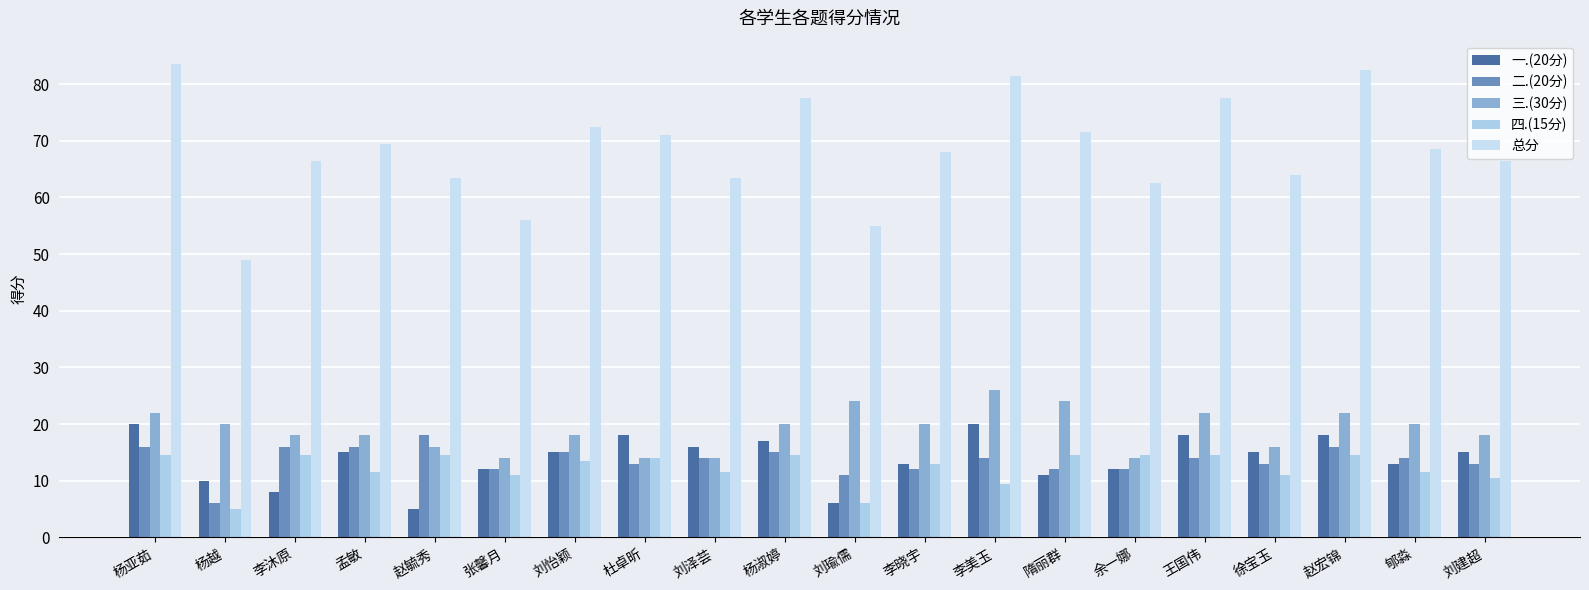

At which label does 总分 reach its peak?

杨亚茹